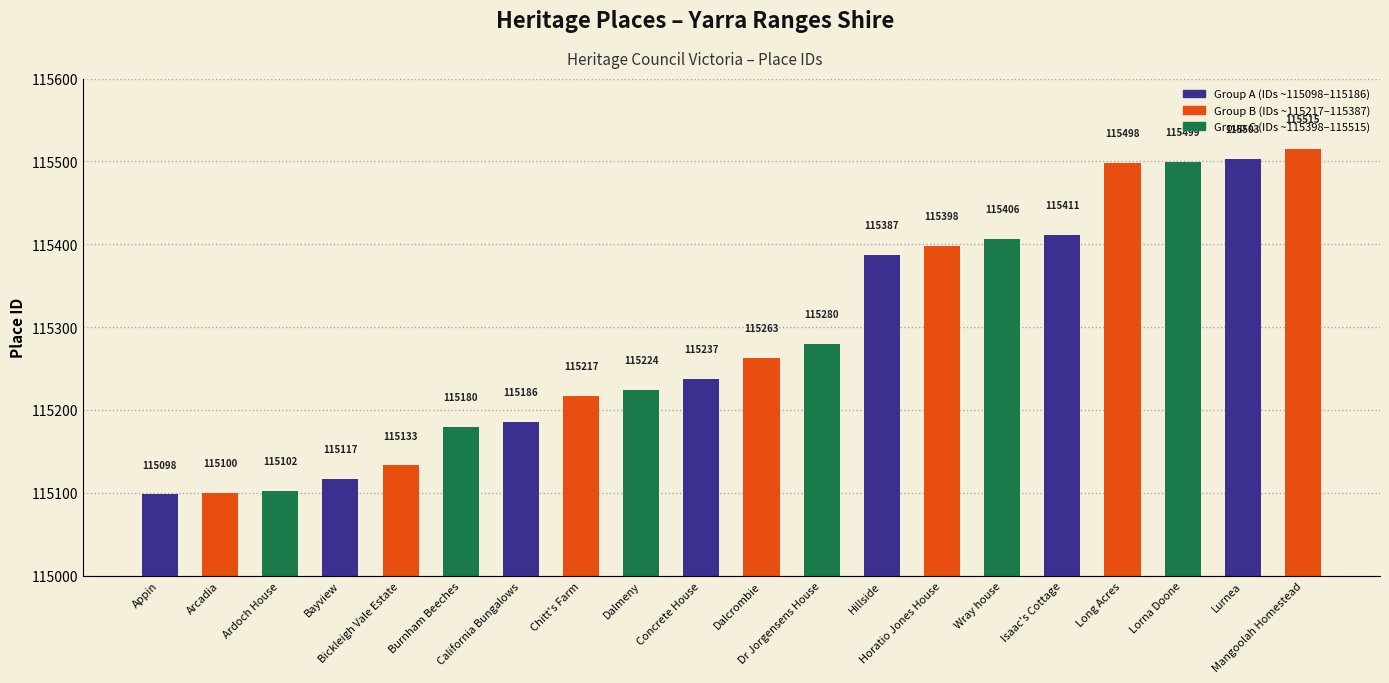

Are the bars horizontal?

No